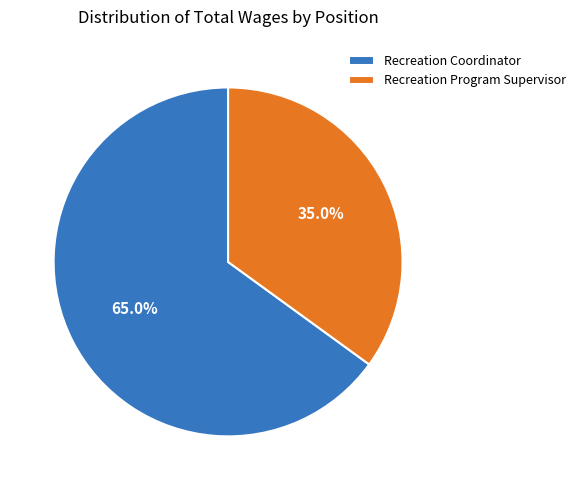

The Recreation Coordinator slice represents 65% of the pie. True or false?

True